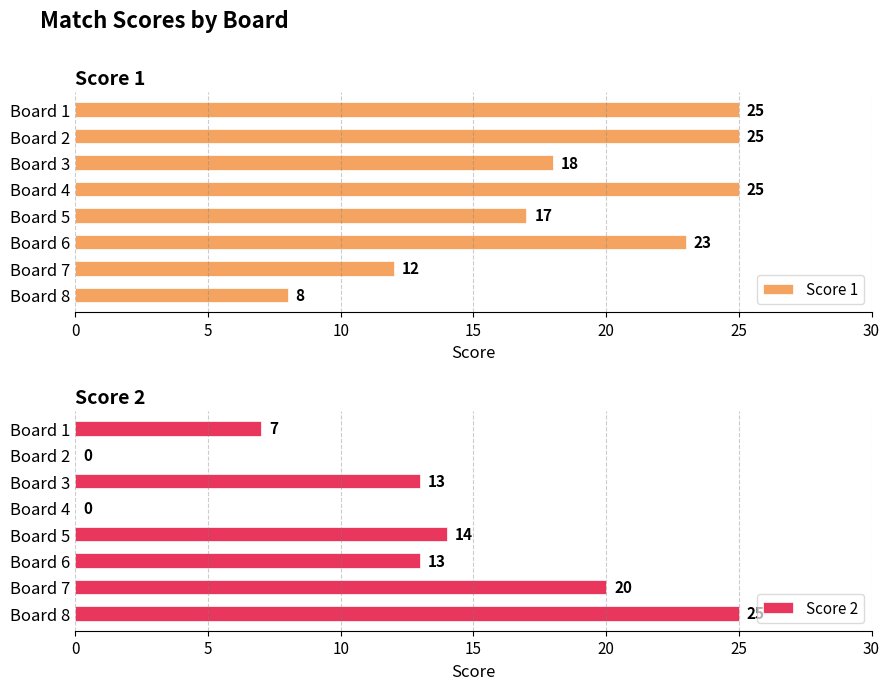

True or false: Score 2 has a value of 8 at Board 2.

False